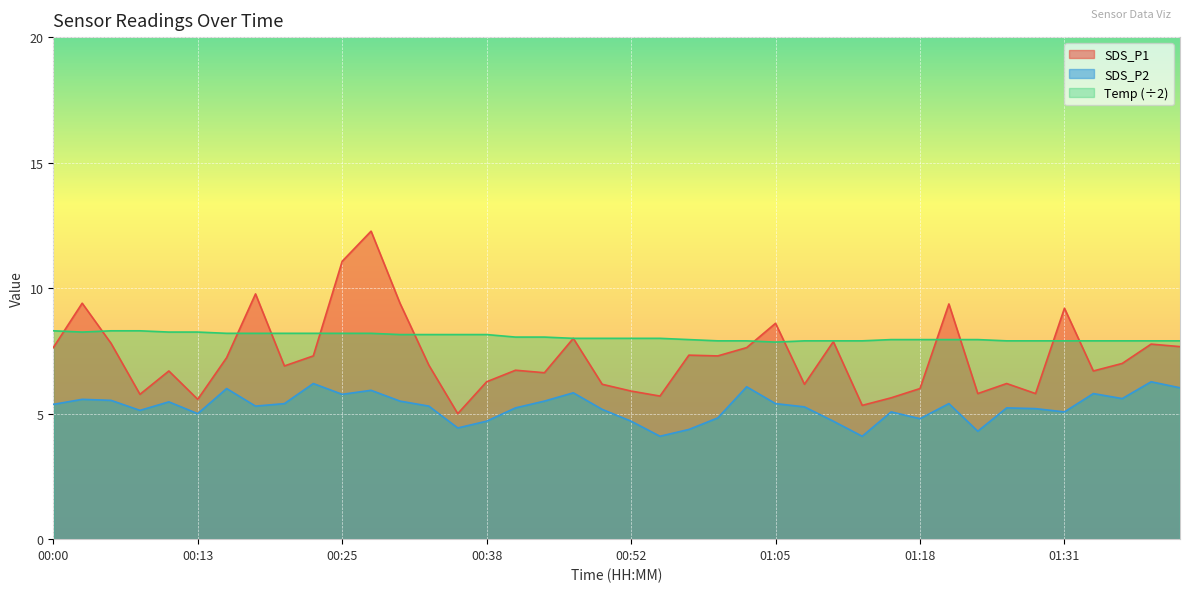

List the series in order of their peak value, highest first.

SDS_P1, Temp (÷2), SDS_P2